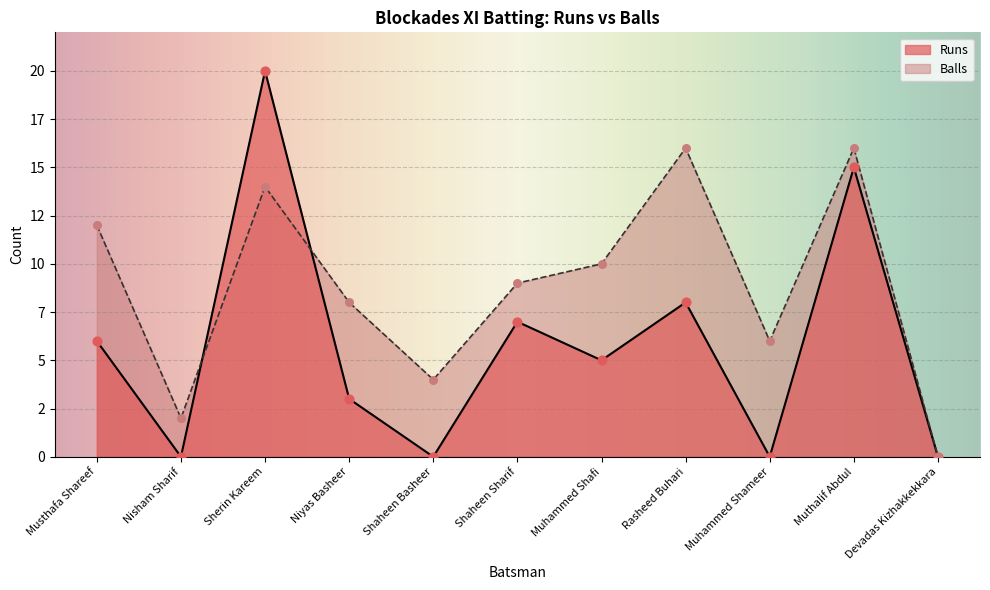

Which series reaches the maximum Y coordinate?

Runs